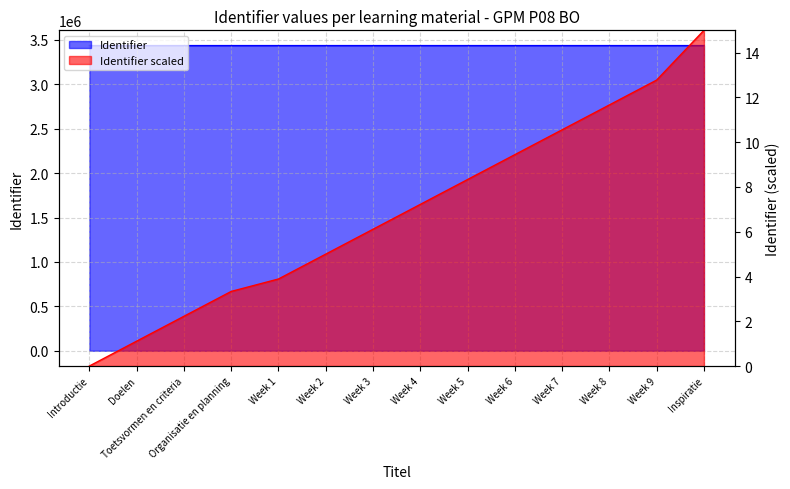

What is the total value across all series at Inspiratie?

3436268.0